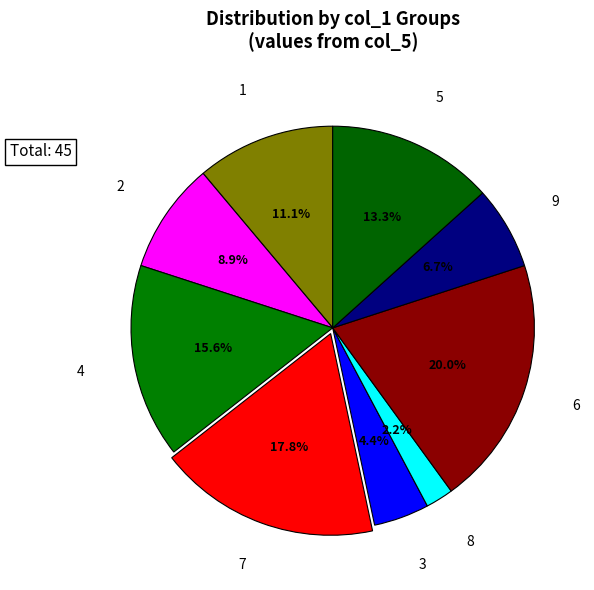

Rank the categories by value from lowest to highest.

8, 3, 9, 2, 1, 5, 4, 7, 6